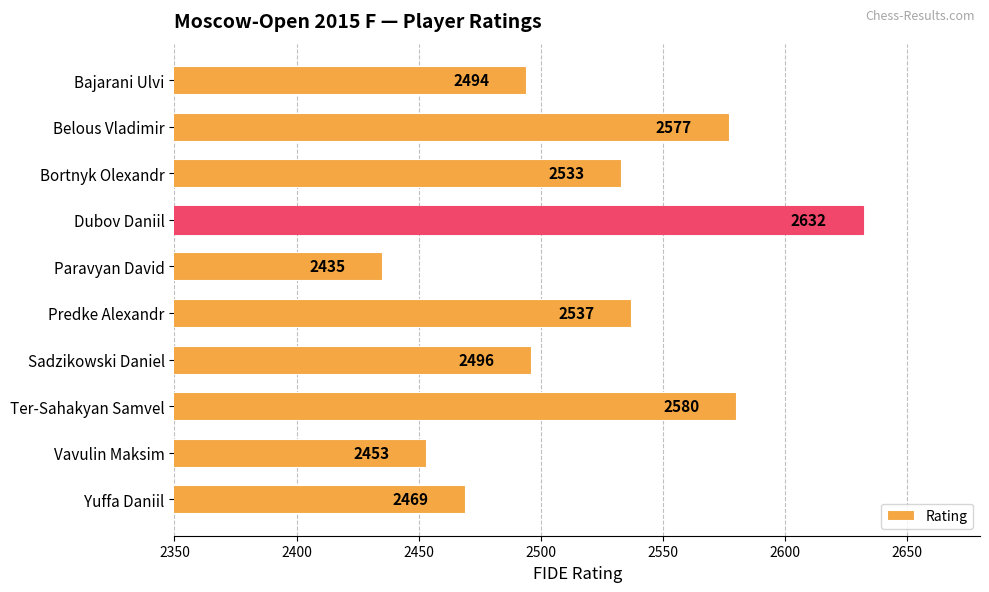

What is the smallest value displayed?

2435